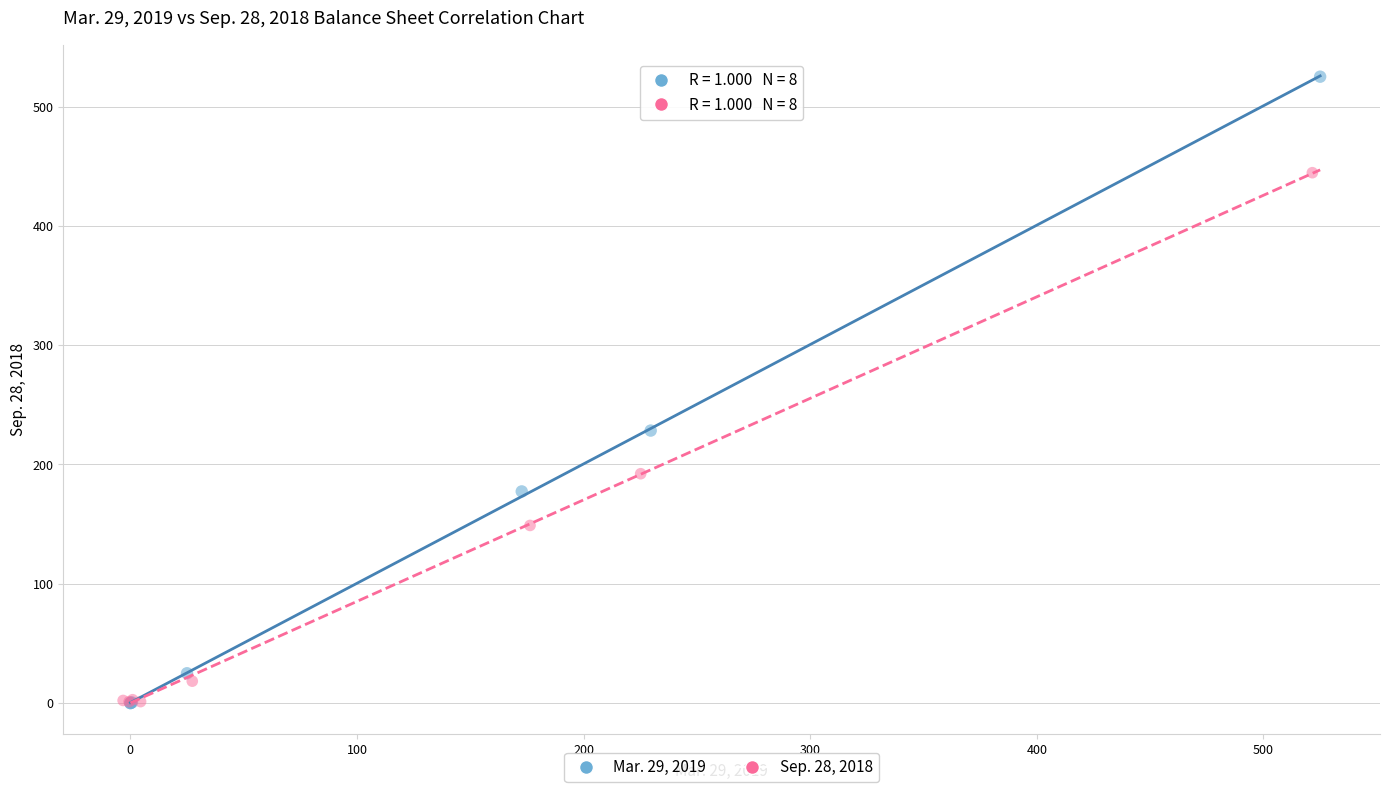

Which series reaches the maximum Y coordinate?

Mar. 29, 2019